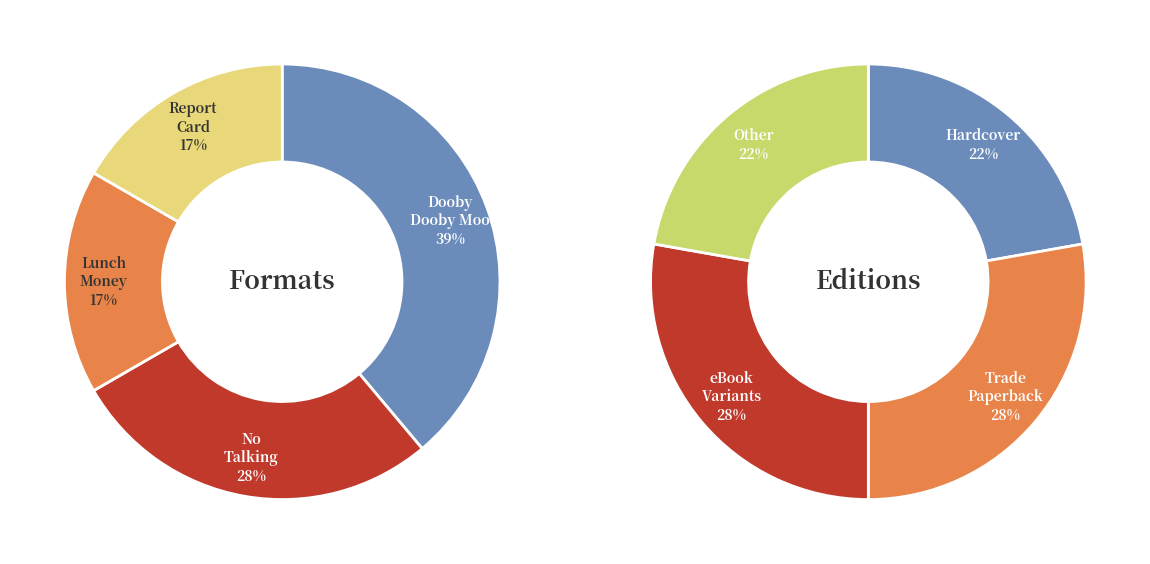

Is Dooby Dooby Moo the majority of the pie?

No